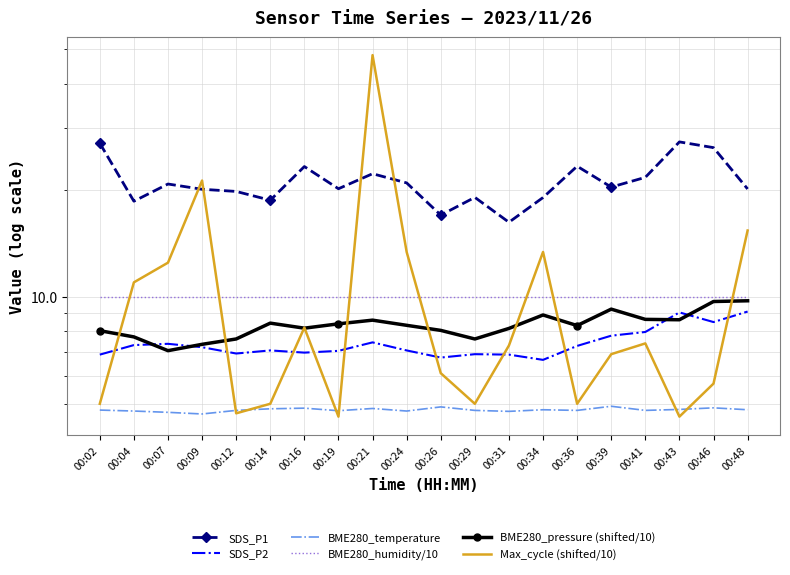

Is the value of BME280_pressure (shifted/10) at 00:16 greater than the value of SDS_P1 at 00:04?

No